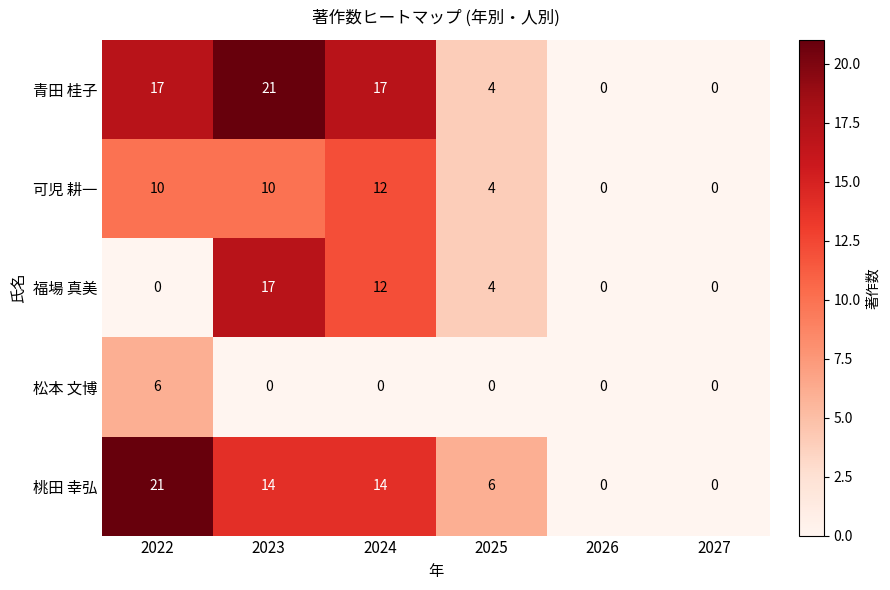

At which label is 青田 桂子 closest to 10?

2025